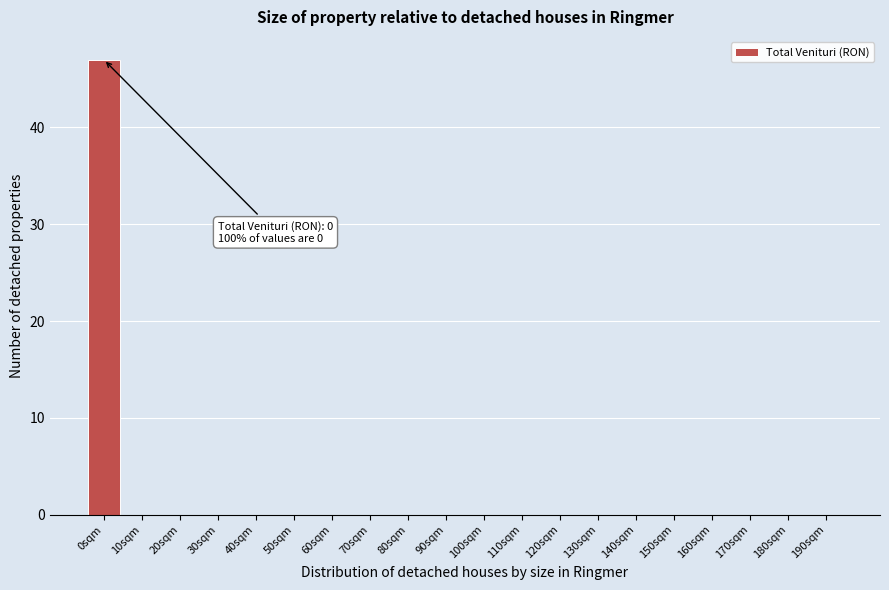

Reading left to right, what are all the values shown in this chart?

0sqm=47	10sqm=0	20sqm=0	30sqm=0	40sqm=0	50sqm=0	60sqm=0	70sqm=0	80sqm=0	90sqm=0	100sqm=0	110sqm=0	120sqm=0	130sqm=0	140sqm=0	150sqm=0	160sqm=0	170sqm=0	180sqm=0	190sqm=0